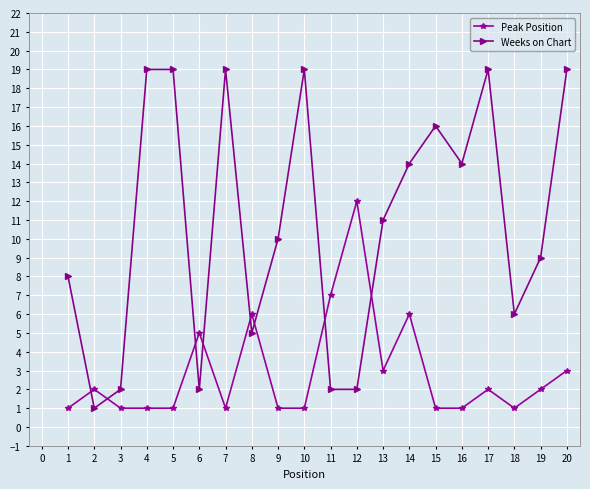

Which series has the widest spread of values?

Weeks on Chart